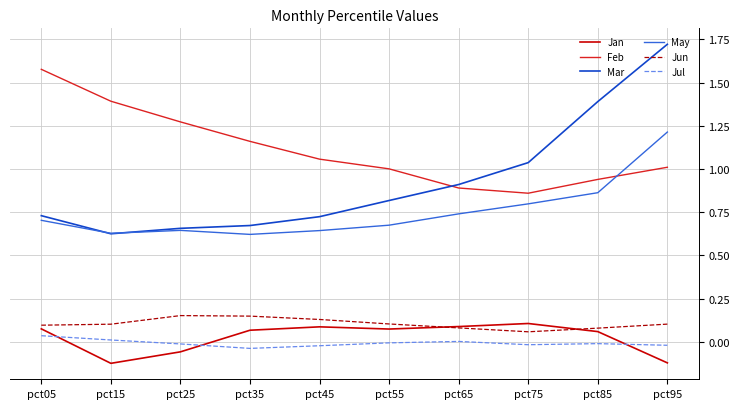

True or false: Mar has more than 1 interior local peaks.

False